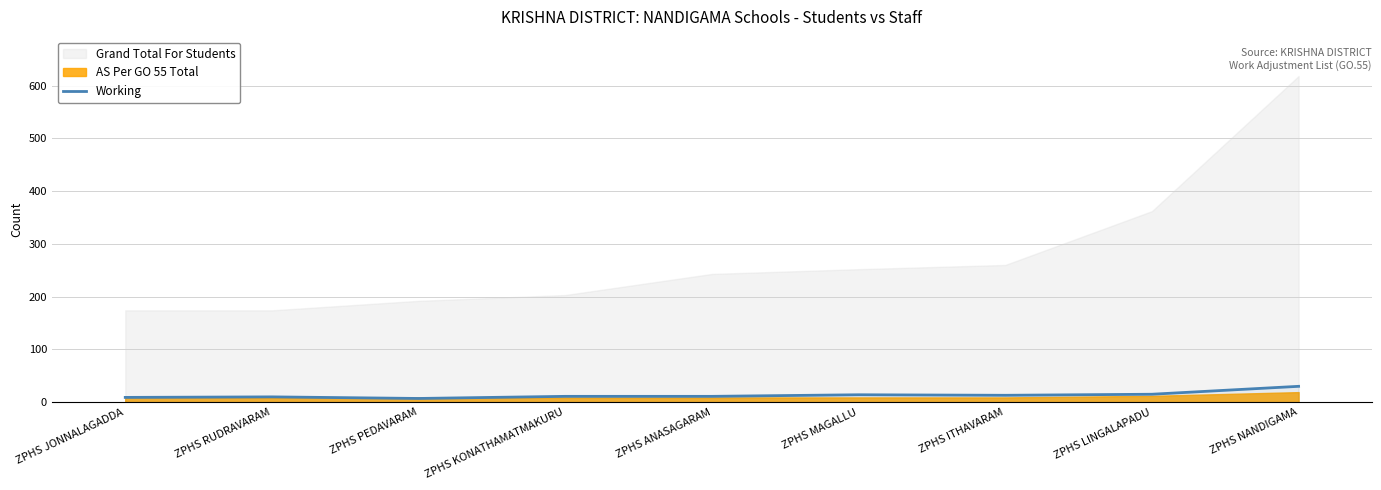

How many lines are shown in the chart?

1